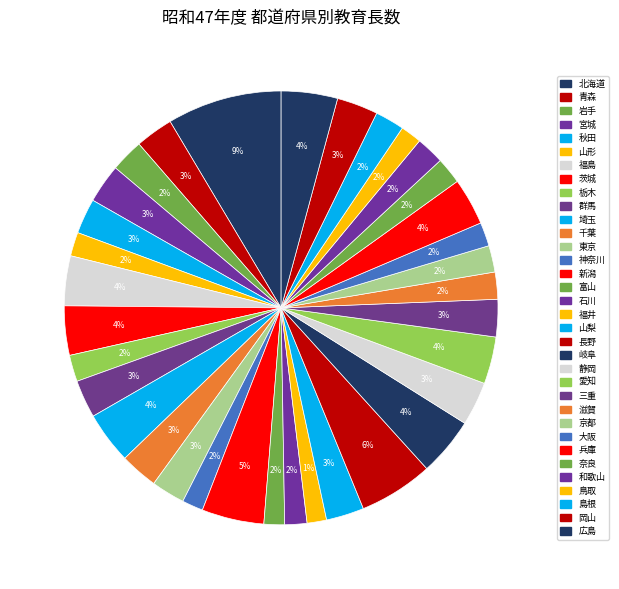

Count the number of slices in the pie.

34